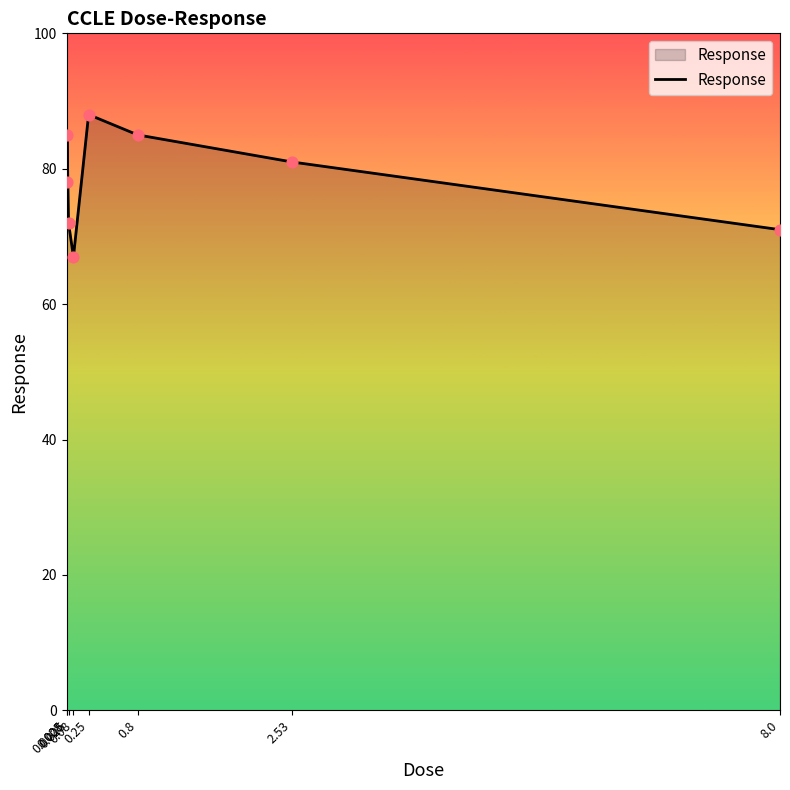

What is the change in value from 0.0025 to 0.008?

+7